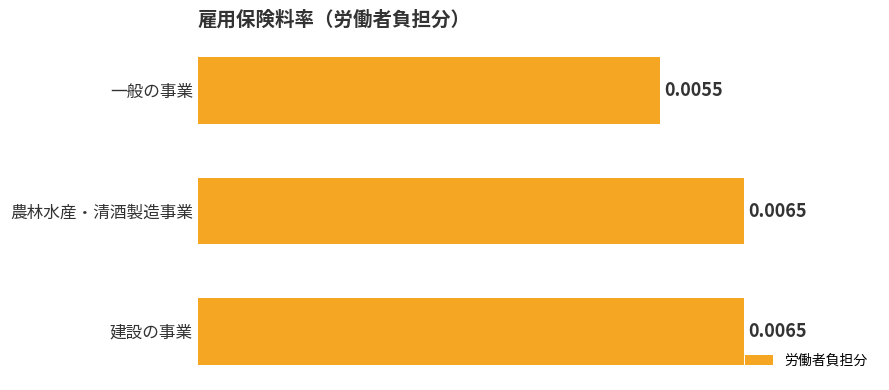

At which label is the value closest to 0?

一般の事業